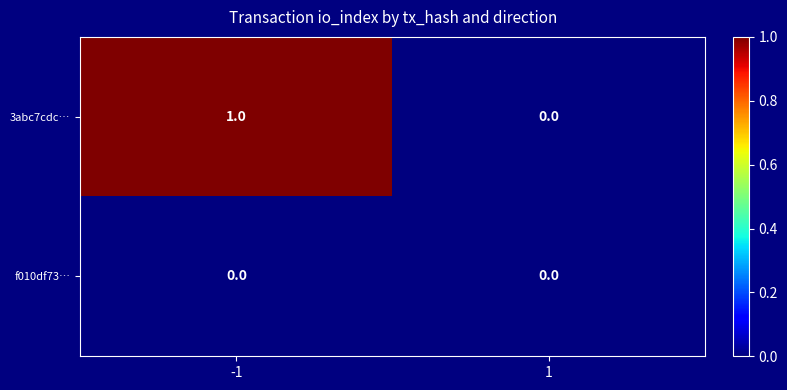

Reading right to left, list all the values displayed in this chart.

3abc7cdc…: 0	1
f010df73…: 0	0